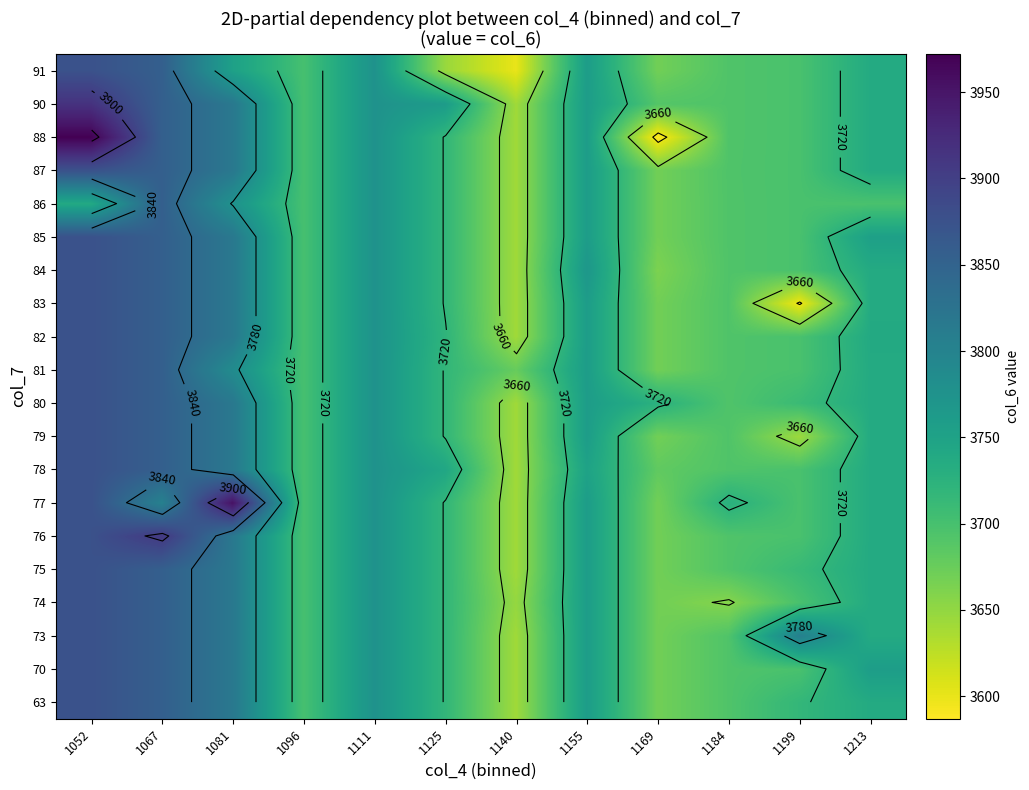

Which has a higher value, 1169 or 1096?

1096